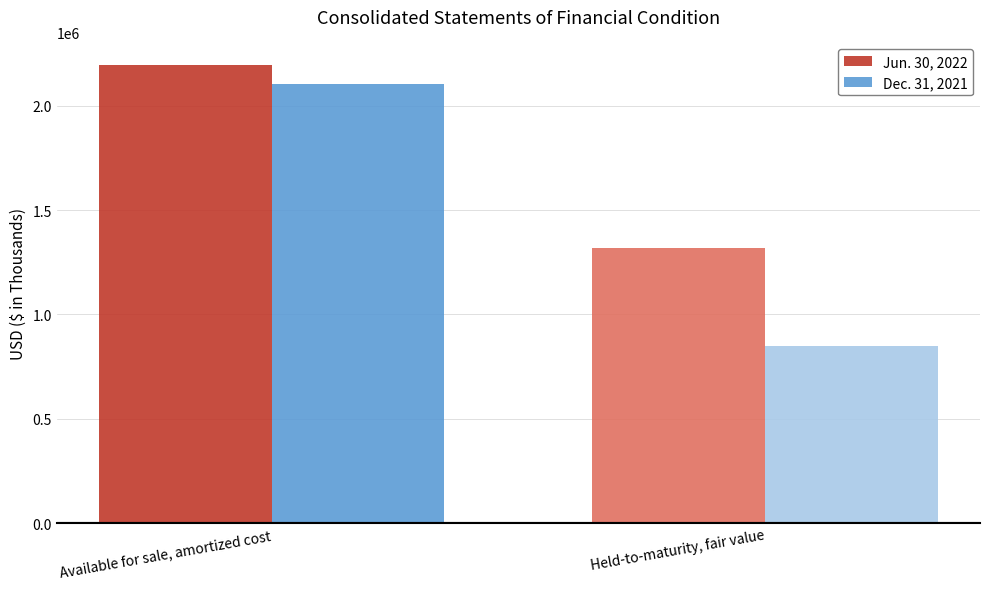

How many groups of bars are there?

2